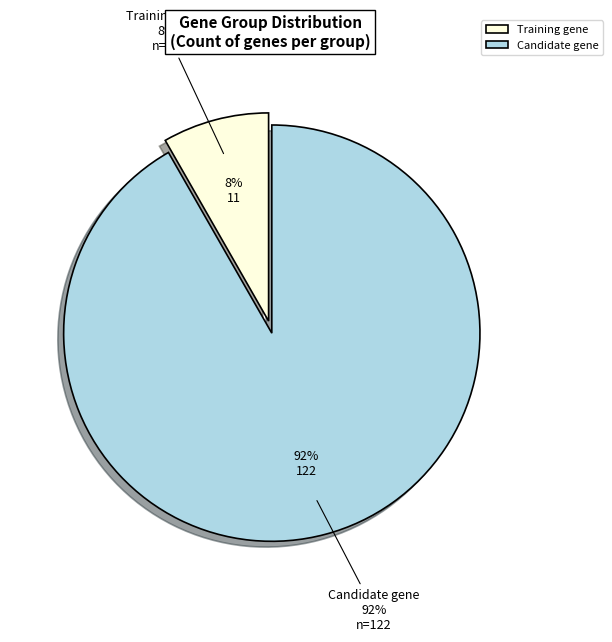

What is the change in value from Training gene to Candidate gene?

+111